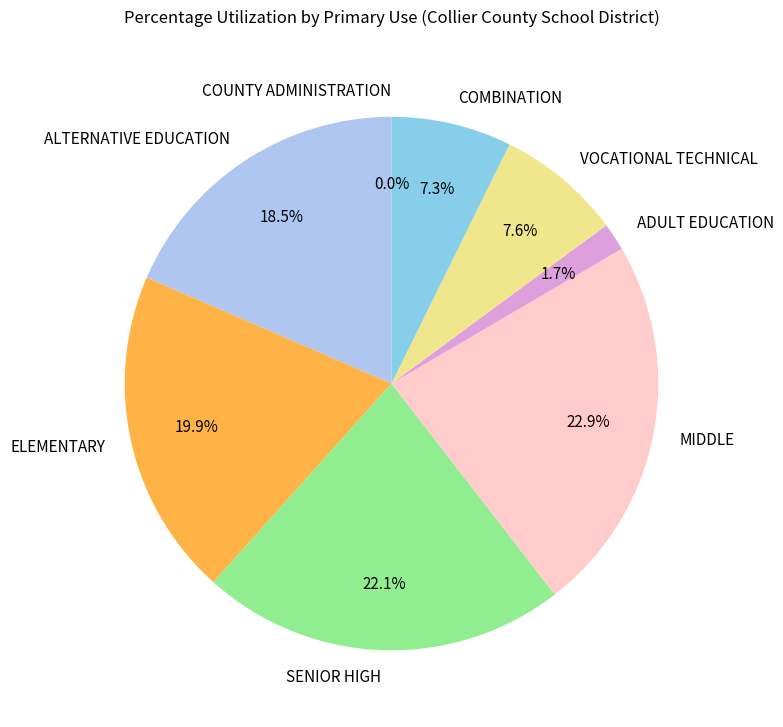

To the nearest percent, what is the combined percentage of ADULT EDUCATION and SENIOR HIGH?

24%